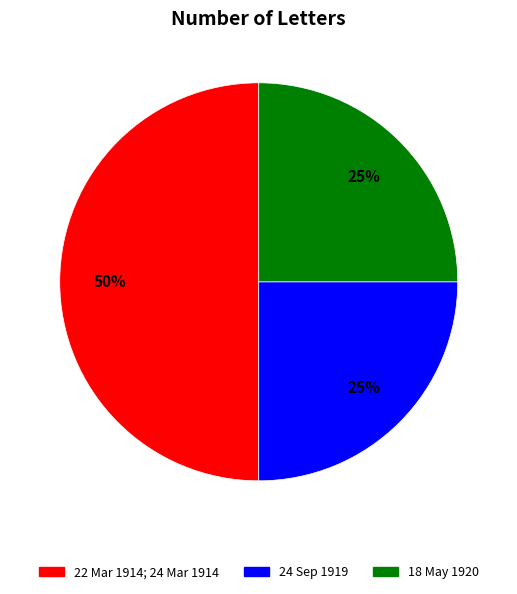

To the nearest percent, what is the combined percentage of 18 May 1920 and 22 Mar 1914; 24 Mar 1914?

75%